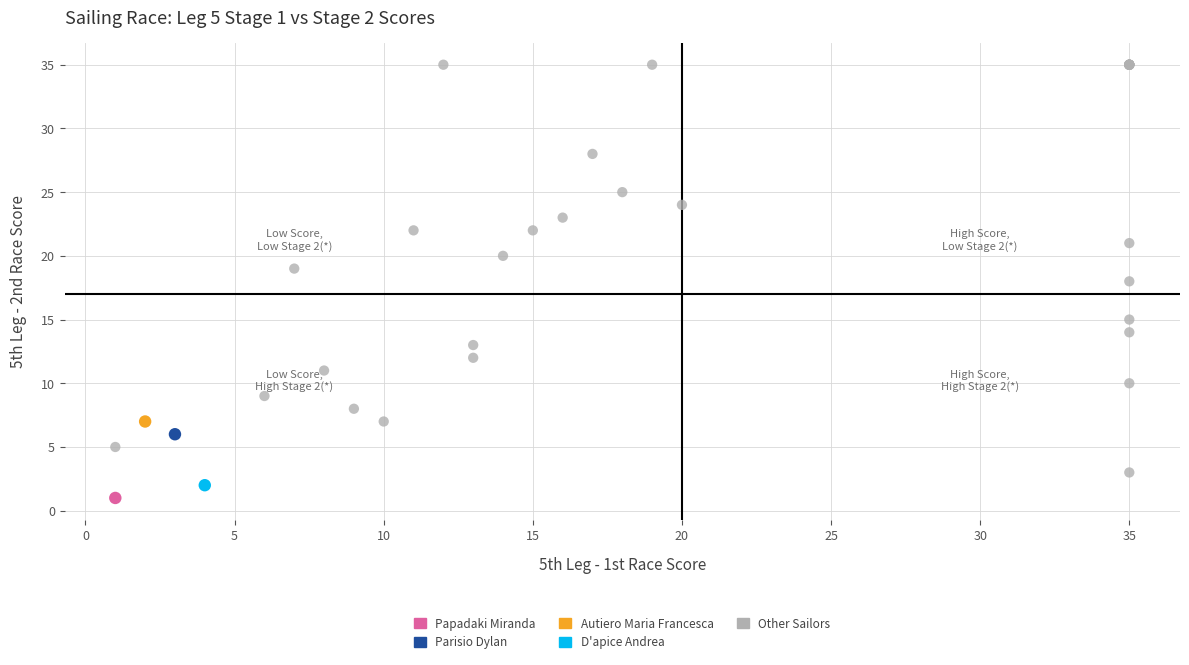

What are all the series names shown in the legend?

Papadaki Miranda, Parisio Dylan, Autiero Maria Francesca, D'apice Andrea, Other Sailors